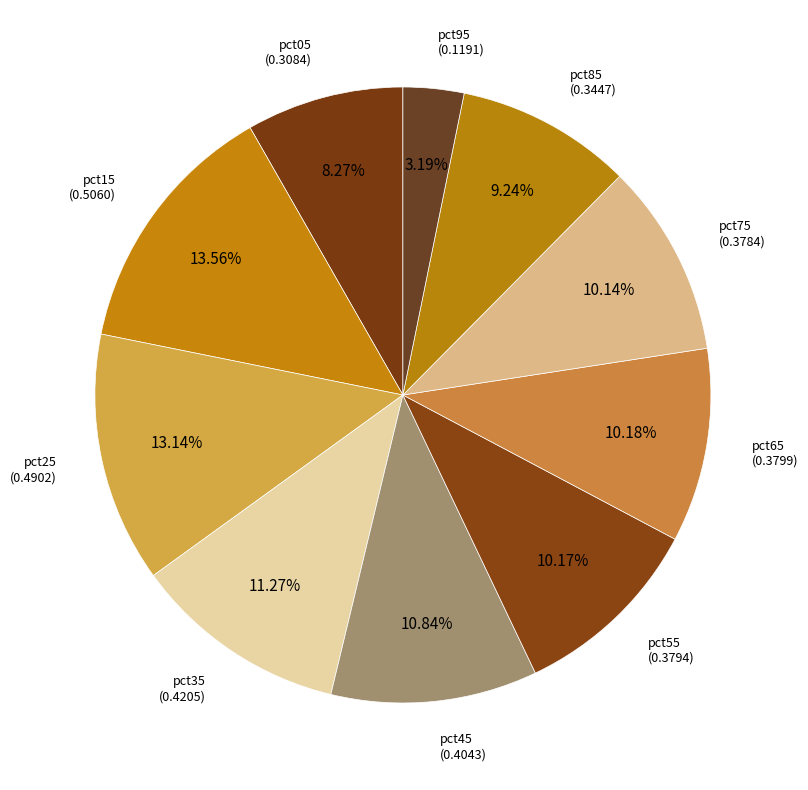

Combined, do pct85 and pct05 account for over 50%?

No